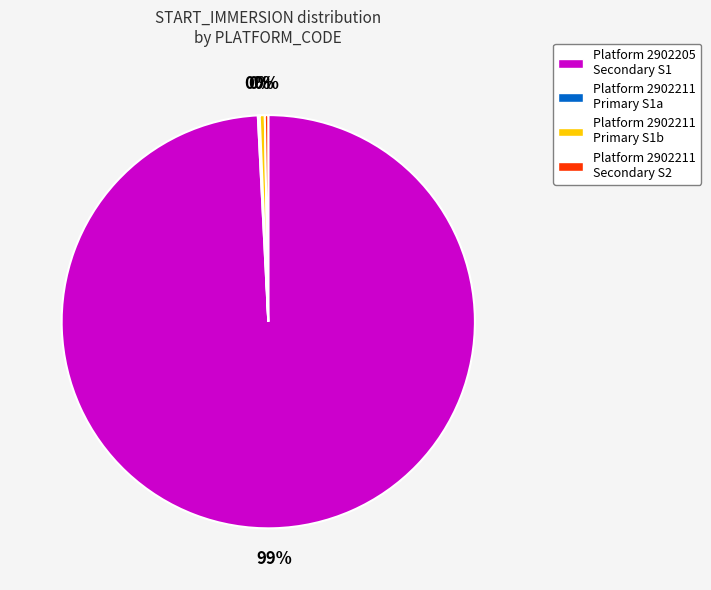

Does any single category account for the majority?

Yes